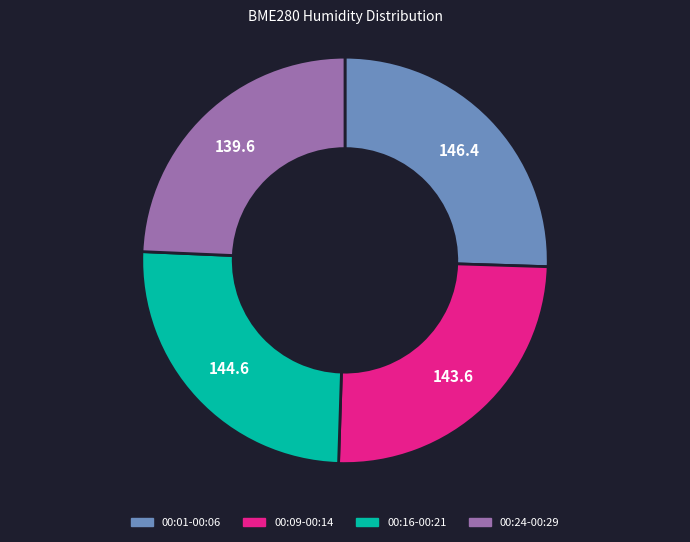

Is there a majority slice in this chart?

No